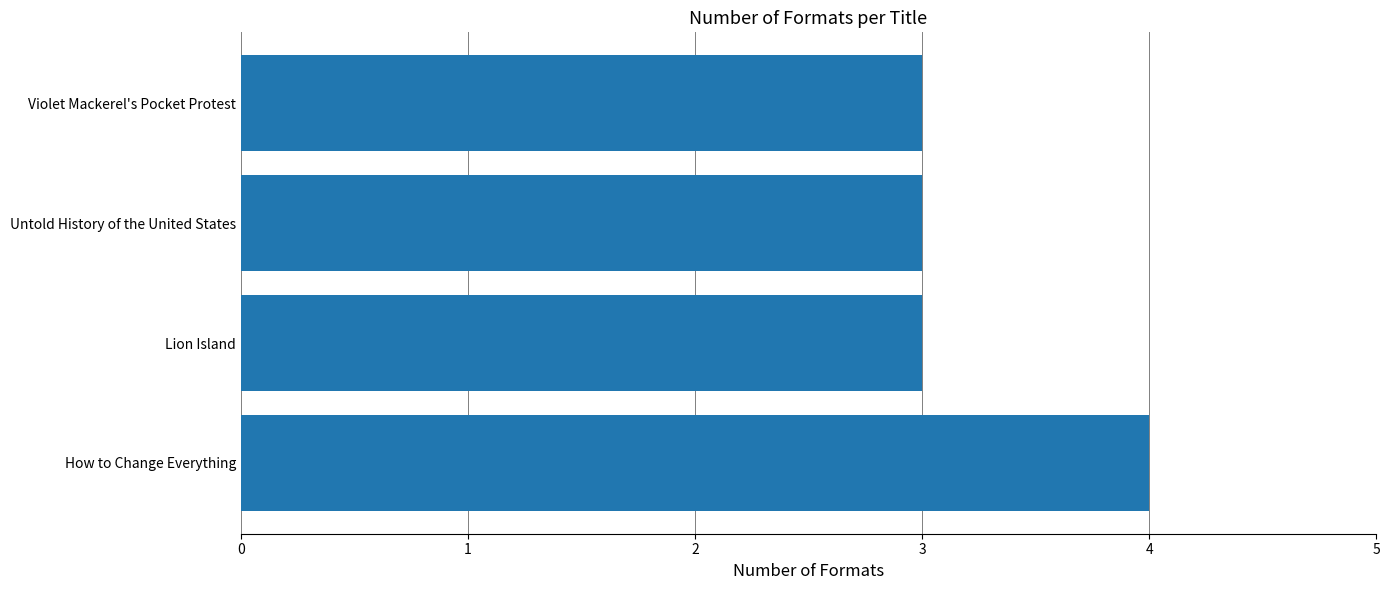

Between How to Change Everything and Violet Mackerel's Pocket Protest, which is larger?

How to Change Everything